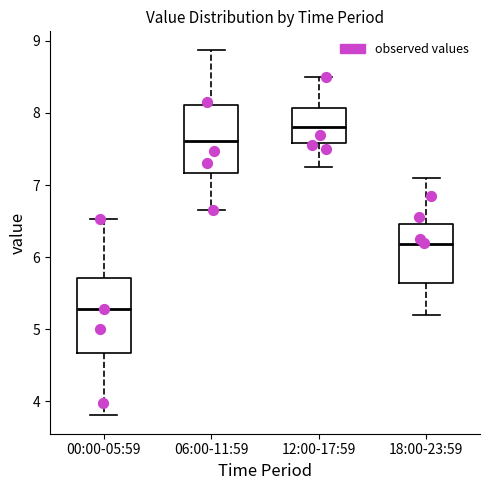

Reading left to right, transcribe this box plot: for each box, give where its median line is, the range the box spans, and where its two whiskers end, as read against the y-axis. The values are not printed on the chart, so give them approximately, as read against the axis.

00:00-05:59: median 5.3, box 4.7 to 5.7, whiskers 3.8 to 6.5
06:00-11:59: median 7.6, box 7.2 to 8.1, whiskers 6.7 to 8.9
12:00-17:59: median 7.8, box 7.6 to 8.1, whiskers 7.3 to 8.5
18:00-23:59: median 6.2, box 5.6 to 6.5, whiskers 5.2 to 7.1